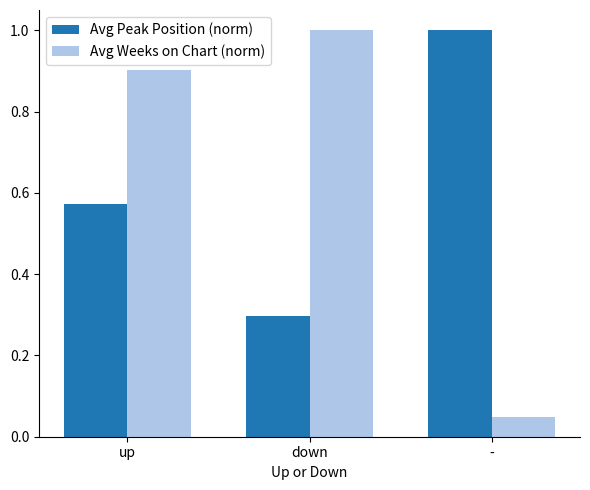

What is the label of the 2nd bar from the right?

down